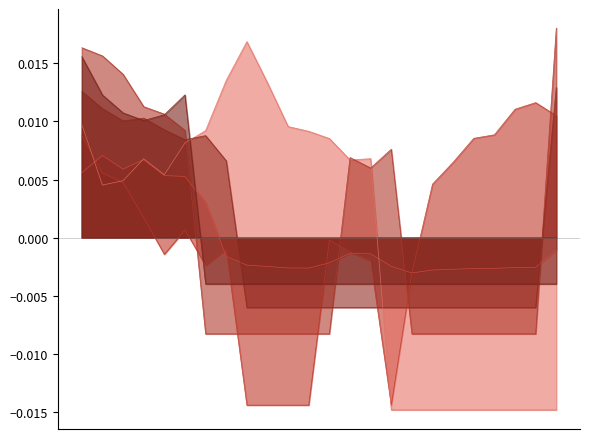

Rank the series at 13:00-14:00 from highest to lowest value.

Day26_vals, Day20_vals, Day19_vals, Hour_avg, Day11_vals, Day12_vals